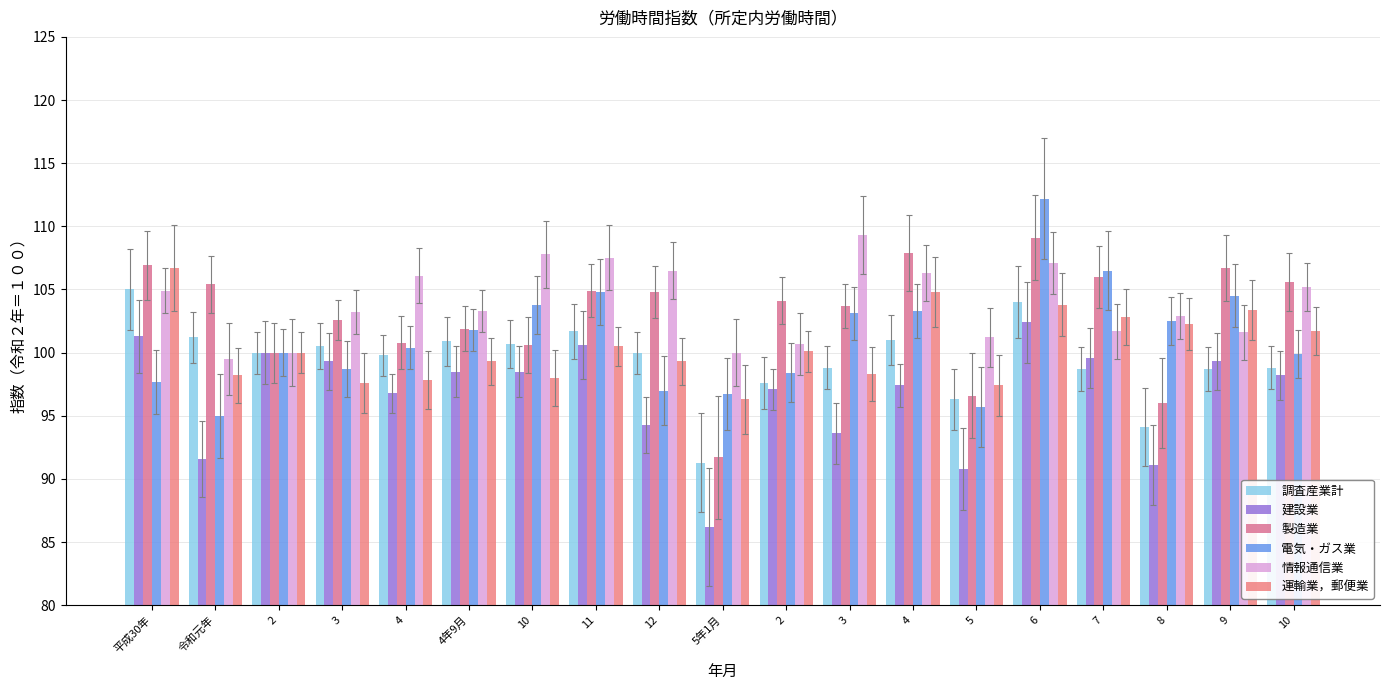

Count the number of data series in this chart.

6